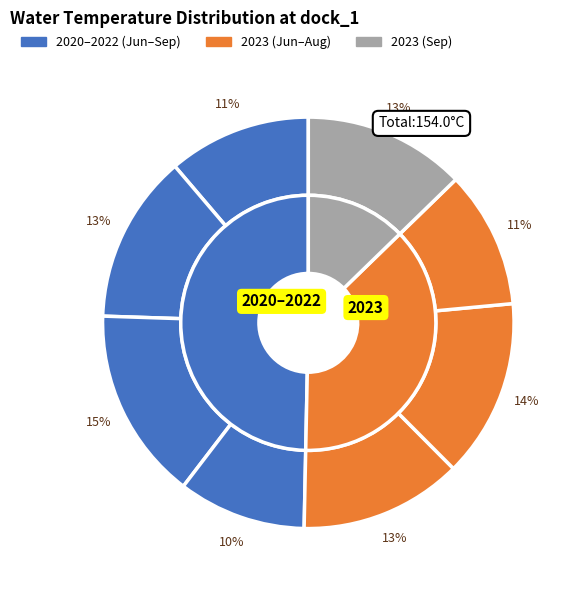

Does 2022-06 represent more than half of the total?

No